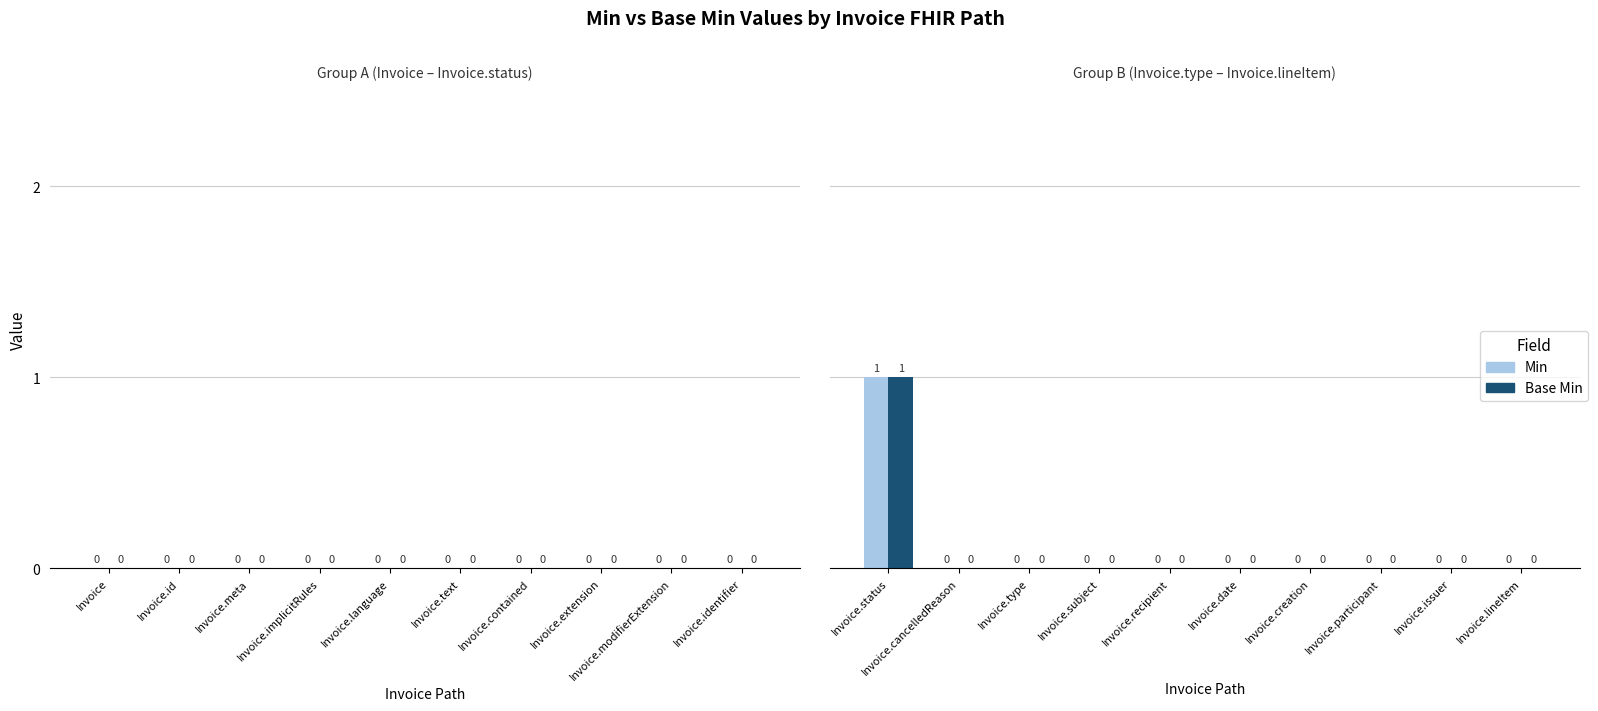

How many Min values are between 0 and 1?

10